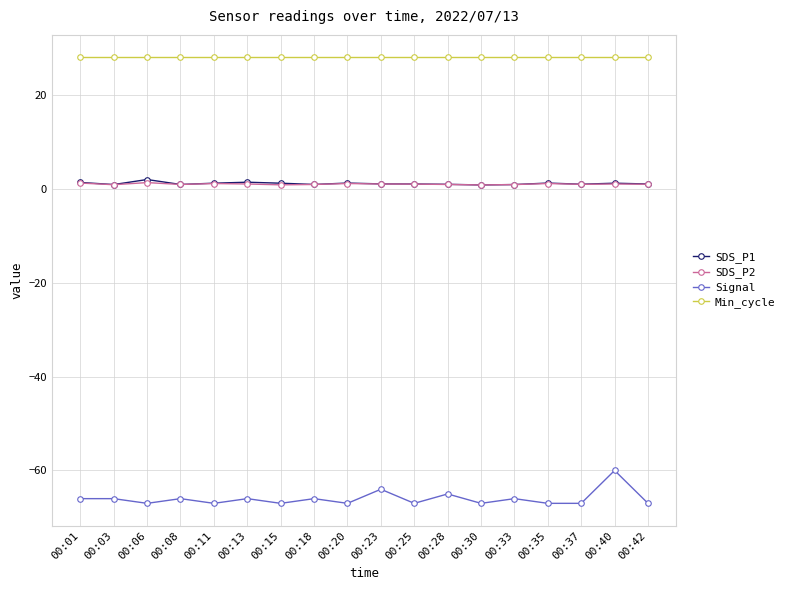

Which series has the largest total across all categories?

Min_cycle